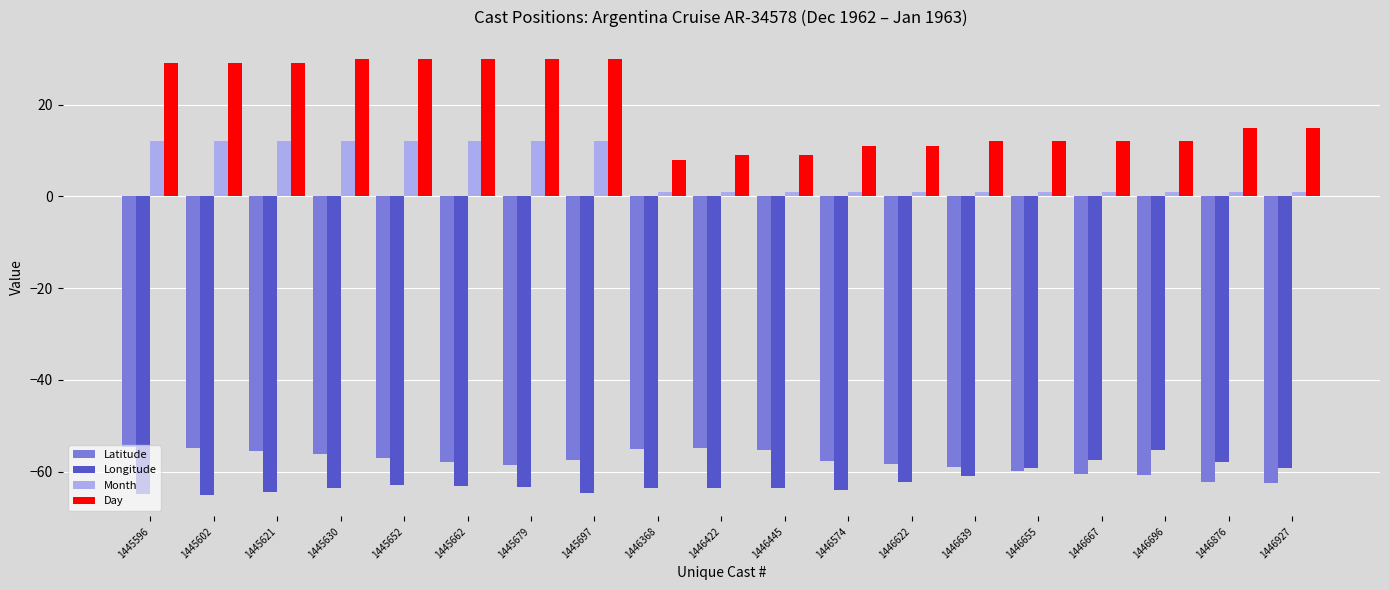

Is it true that Month equals 20.1 at 1445602?

False